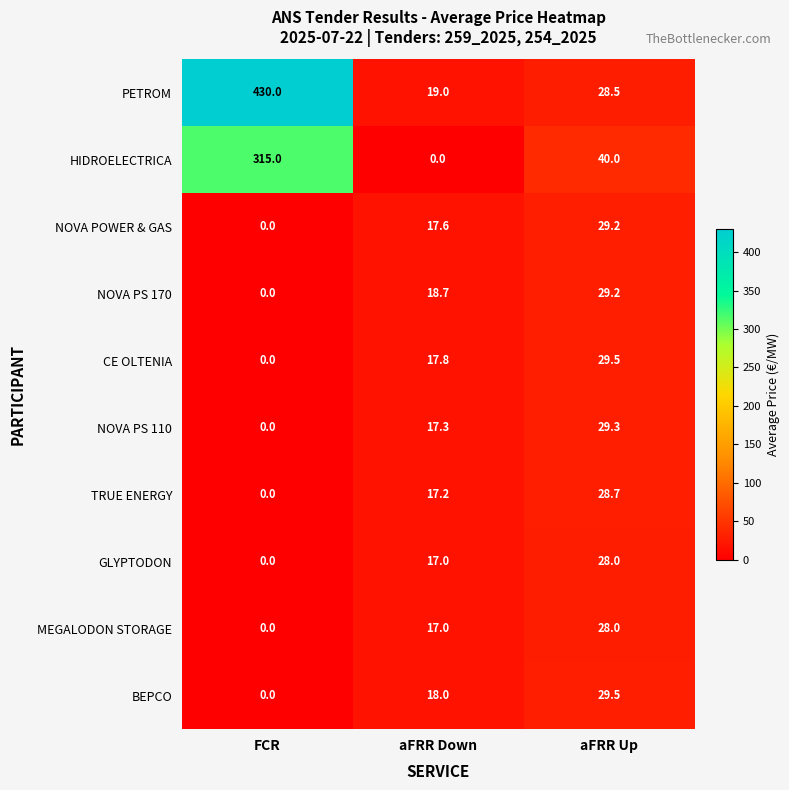

Is it true that CE OLTENIA equals 16.1 at FCR?

False